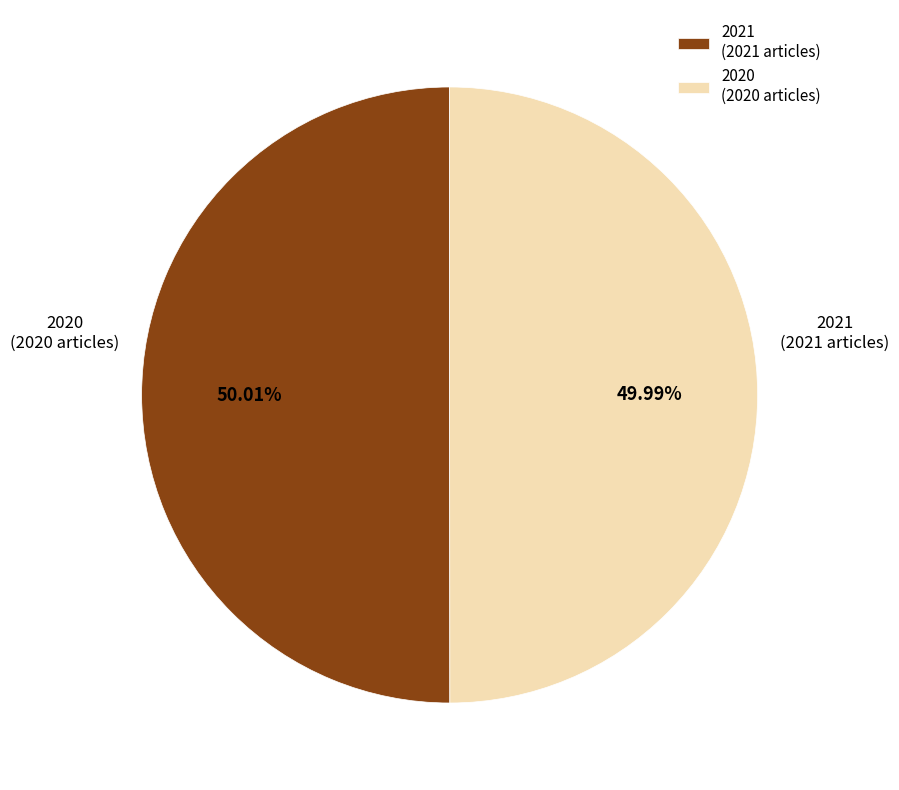

To the nearest percent, what is the average slice percentage?

50%